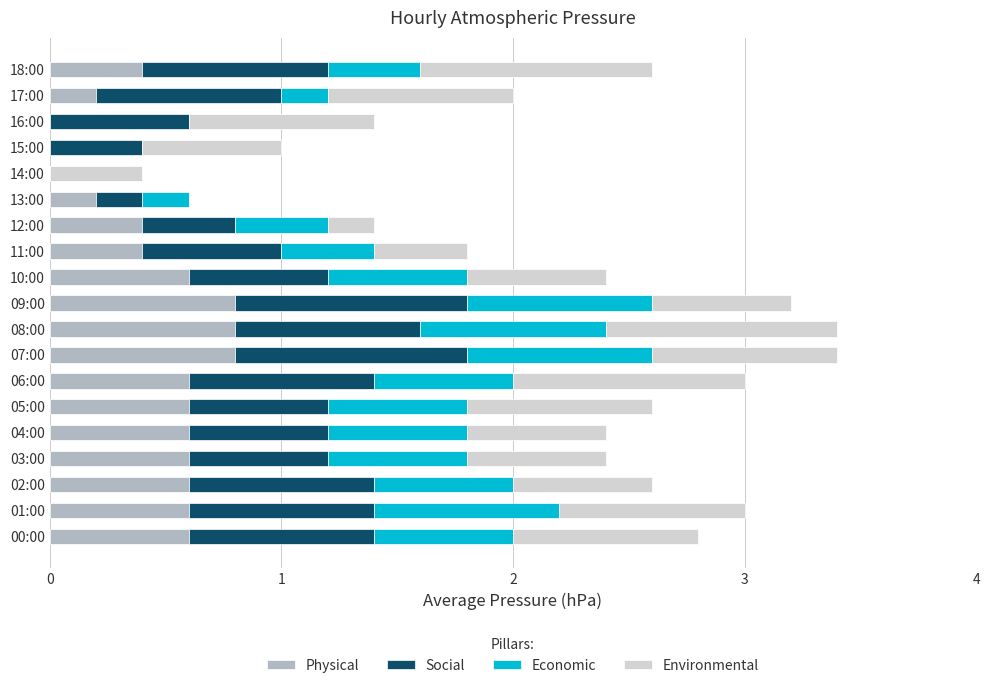

What are all the series names shown in the legend?

Physical, Social, Economic, Environmental